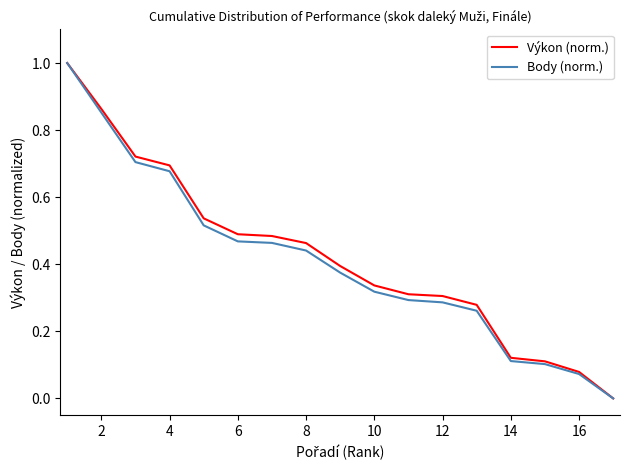

What is the greatest value displayed?

1.0